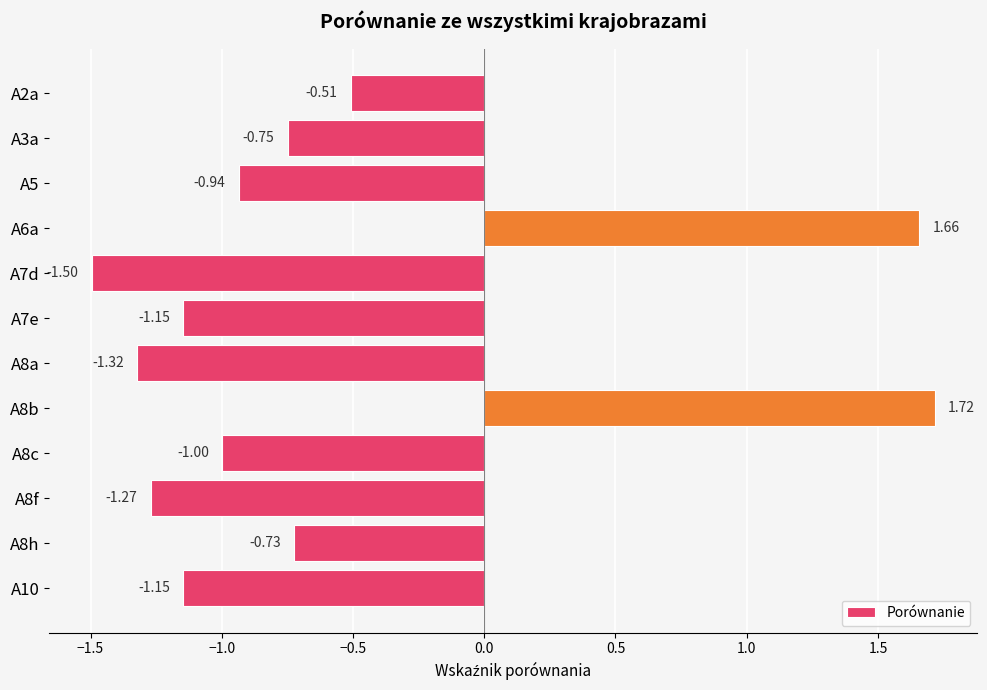

Between A7e and A2a, which is larger?

A2a